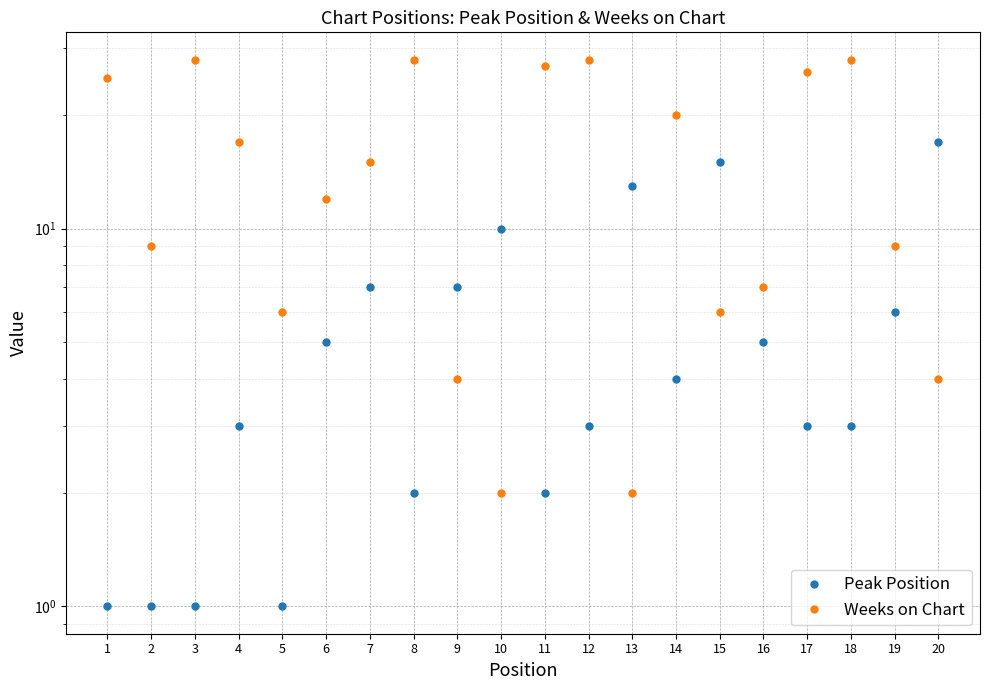

At which label is Peak Position closest to 9?

10